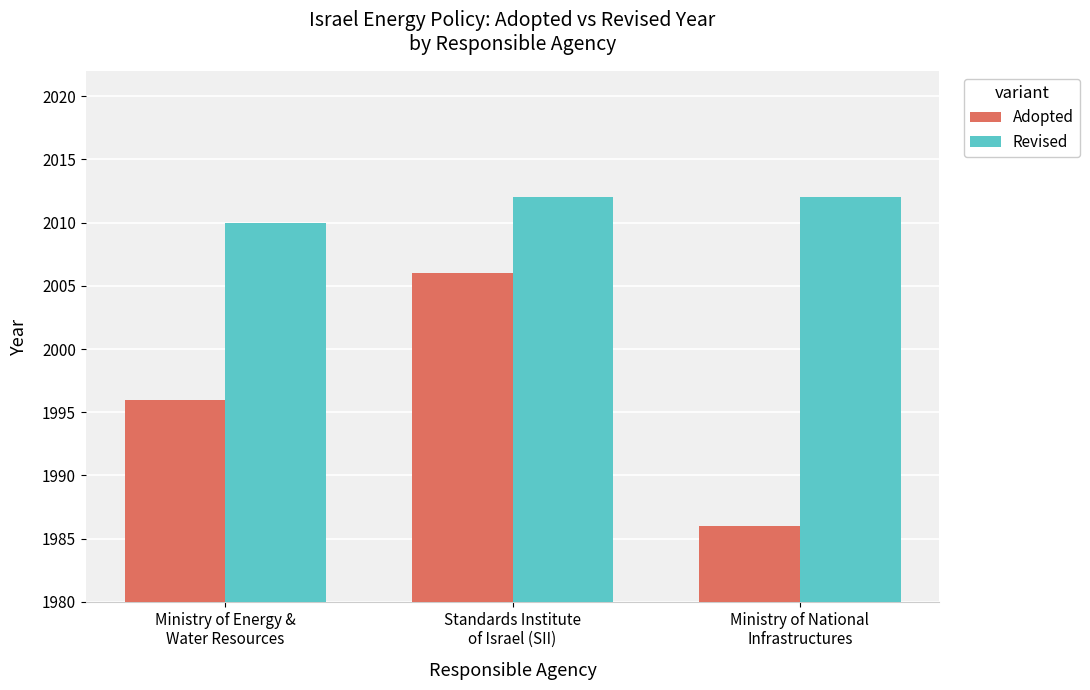

What is the average value of the Revised series?

2011